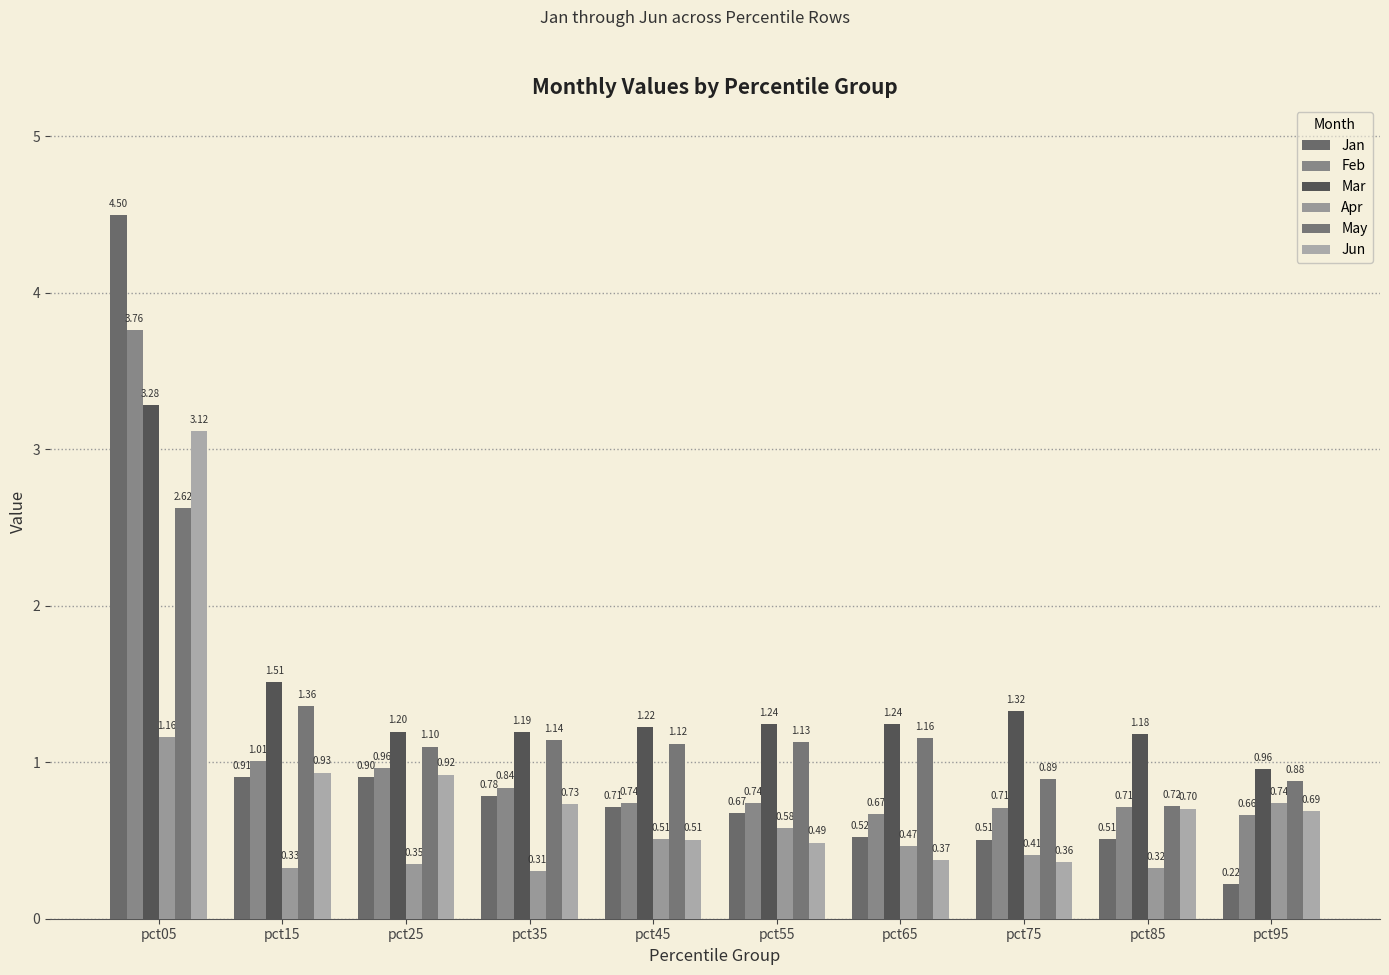

At pct65, list the series in order from smallest to largest.

Jun, Apr, Jan, Feb, May, Mar